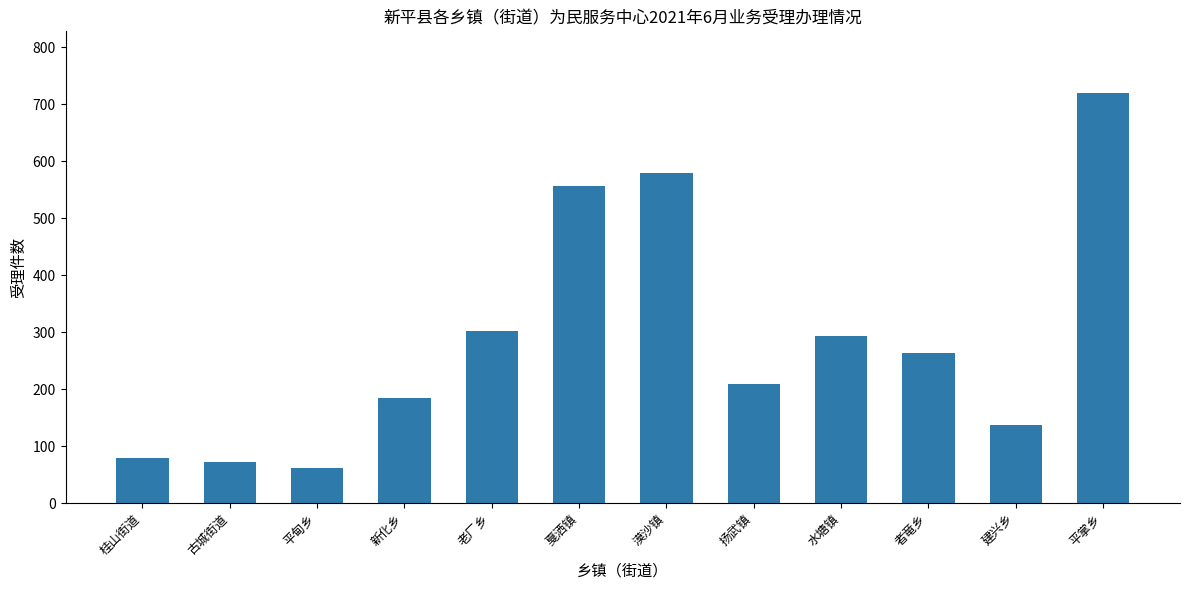

How many distinct data groups are displayed?

1